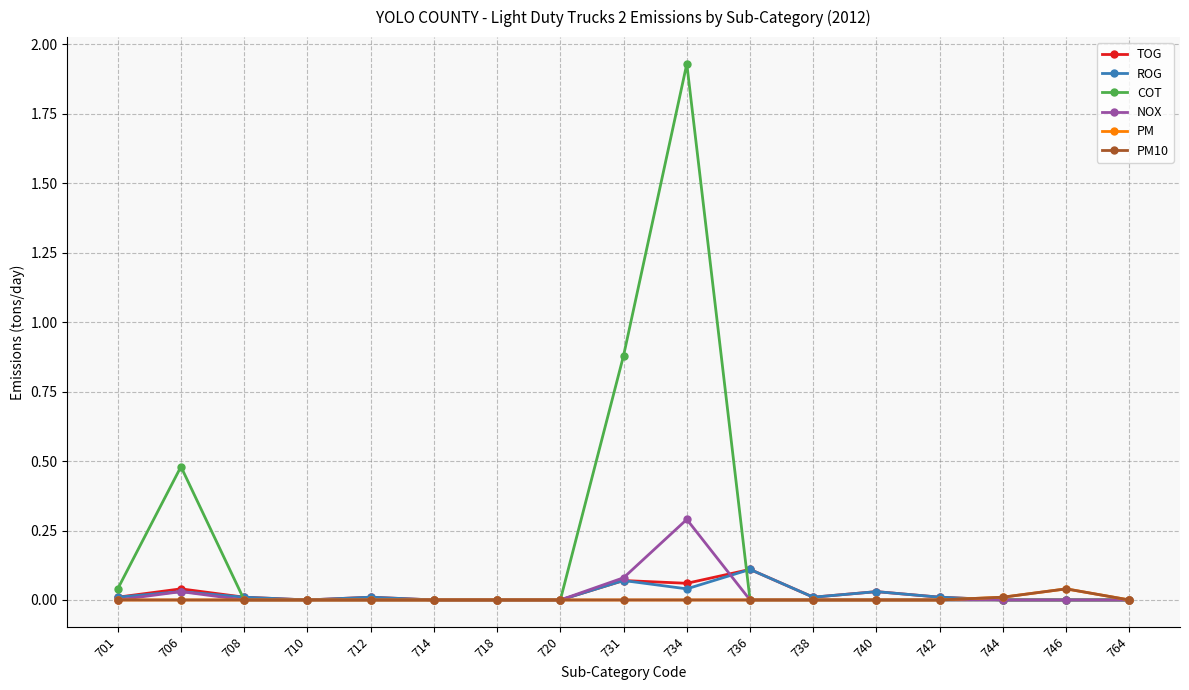

Is this an area chart (filled region under the line)?

No